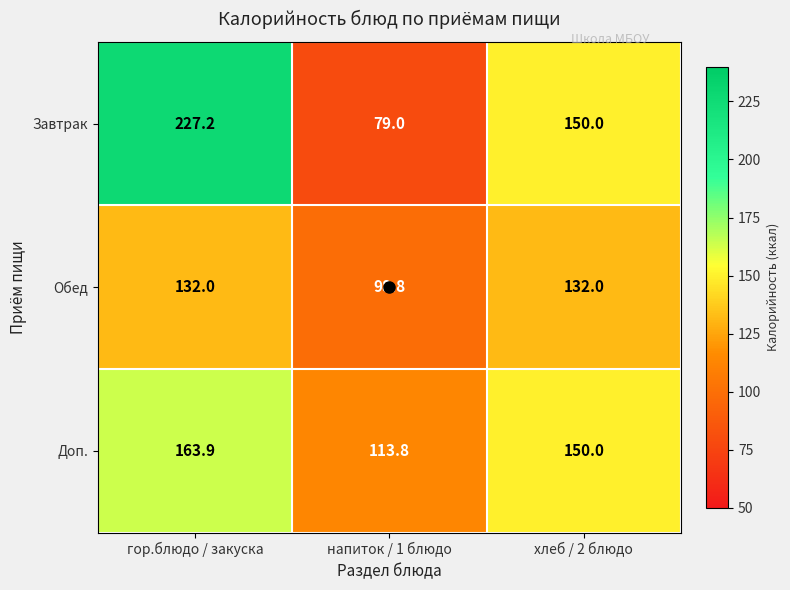

What is the total value across all series at гор.блюдо / закуска?

523.1